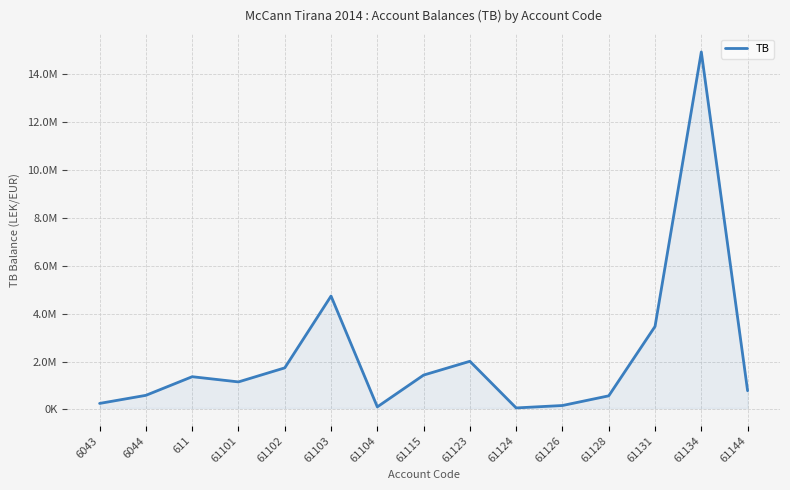

Is this an area chart (filled region under the line)?

Yes